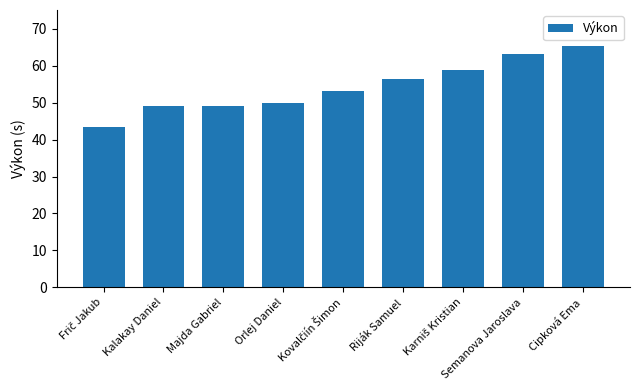

Which has a higher value, Cipková Ema or Riják Samuel?

Cipková Ema